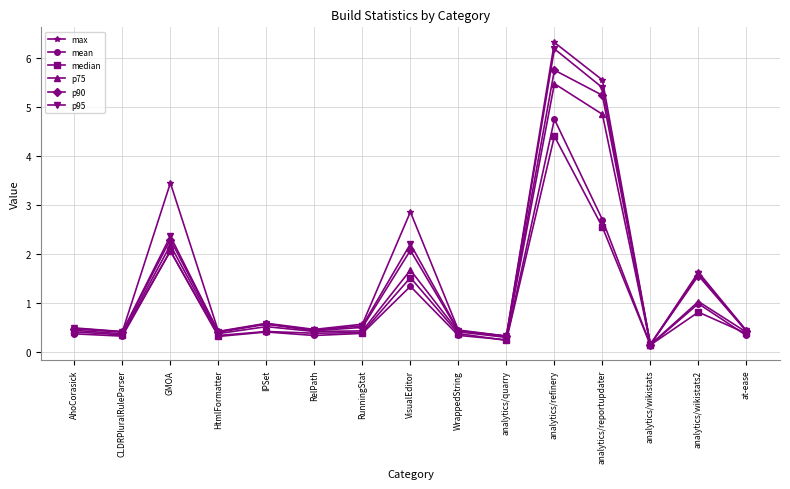

How many interior local peaks does the p95 series have?

5